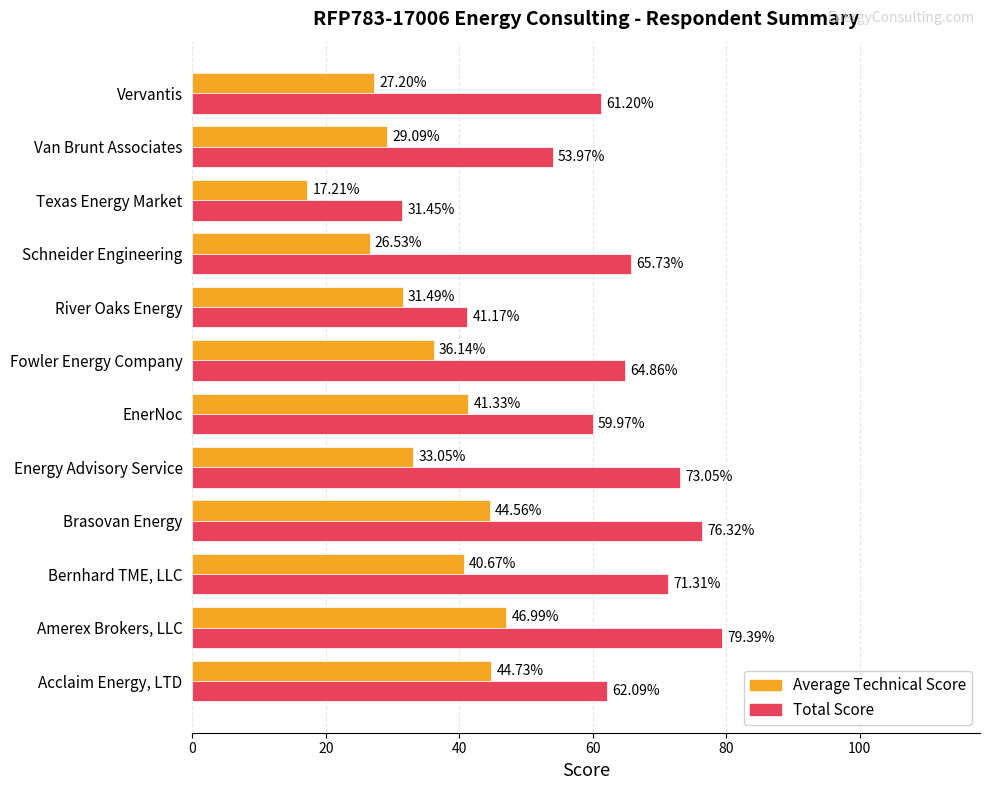

How many data points does each series have?

12